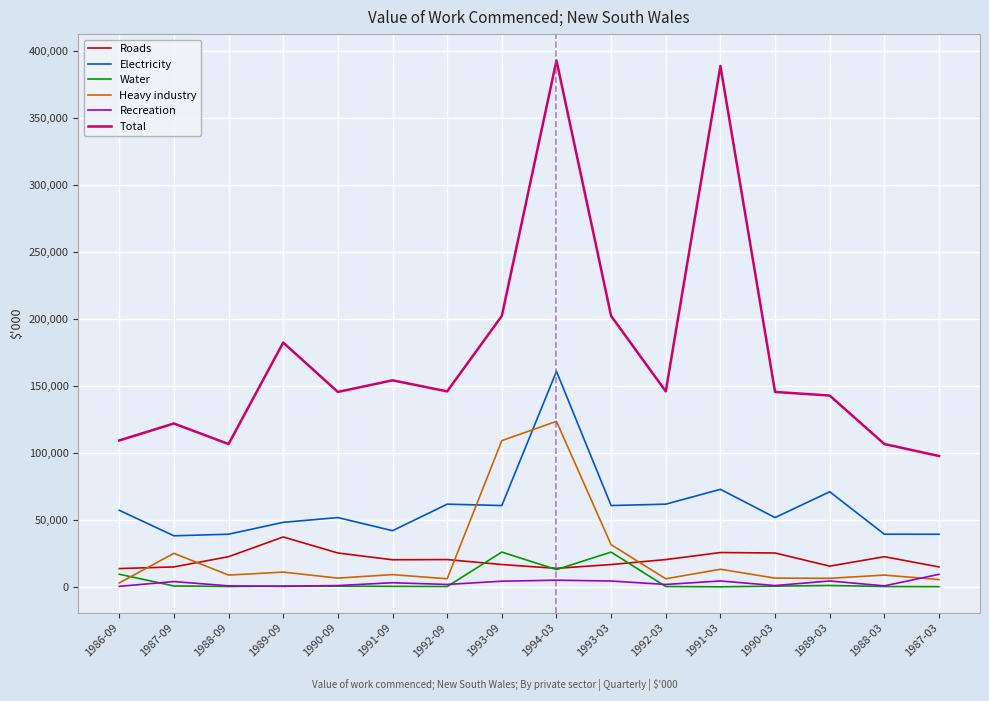

At which category is the sum across all series the highest?

1994-03